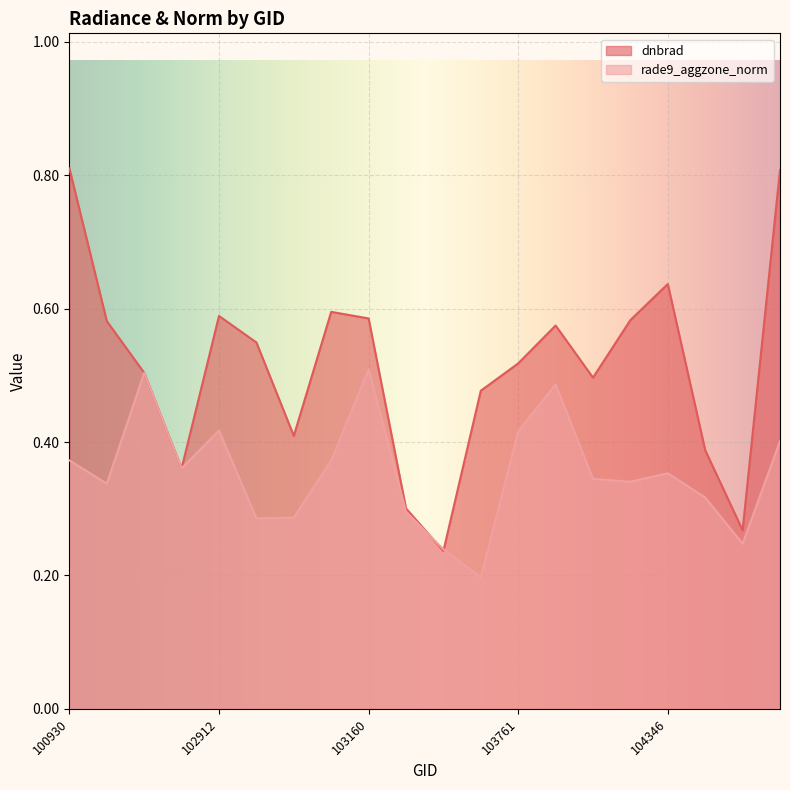

How many lines are shown in the chart?

2